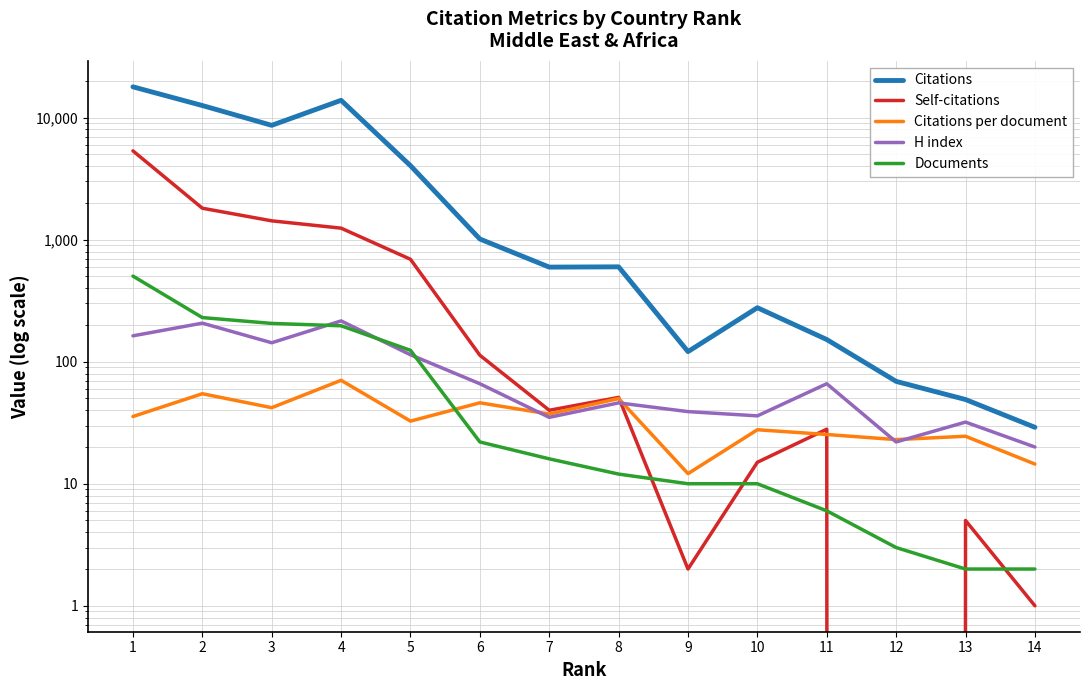

What is the average value of the Citations series?

4280.6